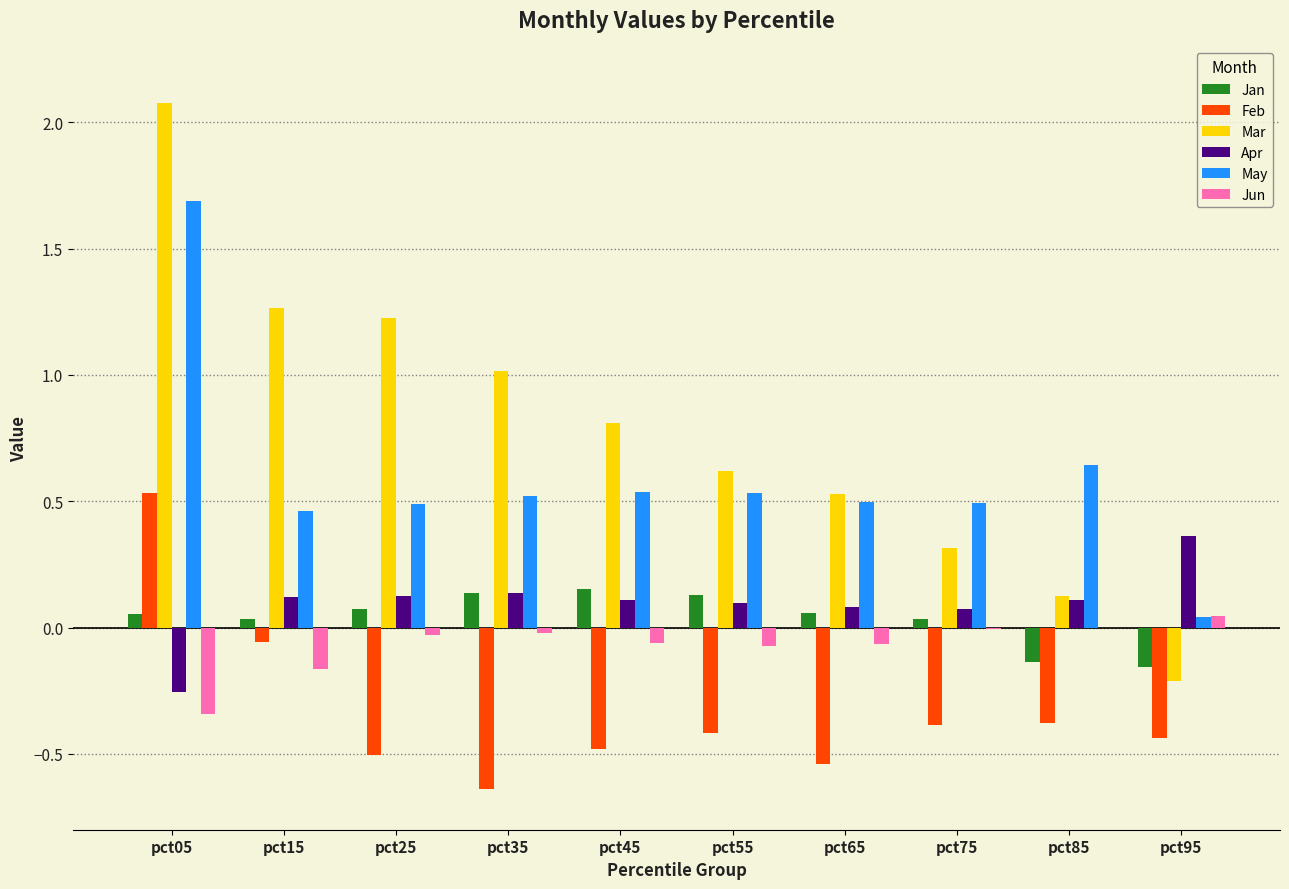

At which category does the chart reach its peak across all series?

pct05